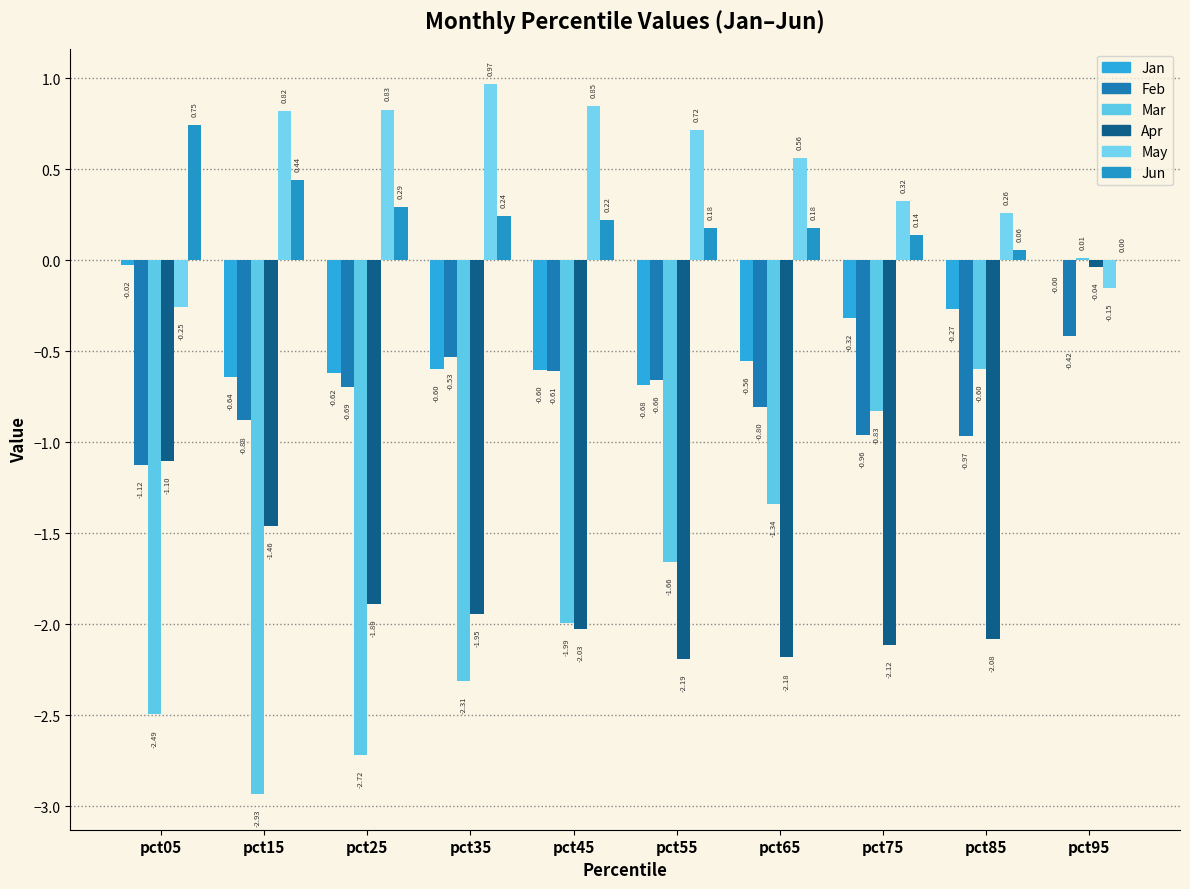

Reading left to right, what are all the values shown in this chart?

Jan: -0.0	-0.6	-0.6	-0.6	-0.6	-0.7	-0.6	-0.3	-0.3	-0.0
Feb: -1.1	-0.9	-0.7	-0.5	-0.6	-0.7	-0.8	-1.0	-1.0	-0.4
Mar: -2.5	-2.9	-2.7	-2.3	-2.0	-1.7	-1.3	-0.8	-0.6	0.0
Apr: -1.1	-1.5	-1.9	-1.9	-2.0	-2.2	-2.2	-2.1	-2.1	-0.0
May: -0.3	0.8	0.8	1.0	0.8	0.7	0.6	0.3	0.3	-0.2
Jun: 0.7	0.4	0.3	0.2	0.2	0.2	0.2	0.1	0.1	0.0